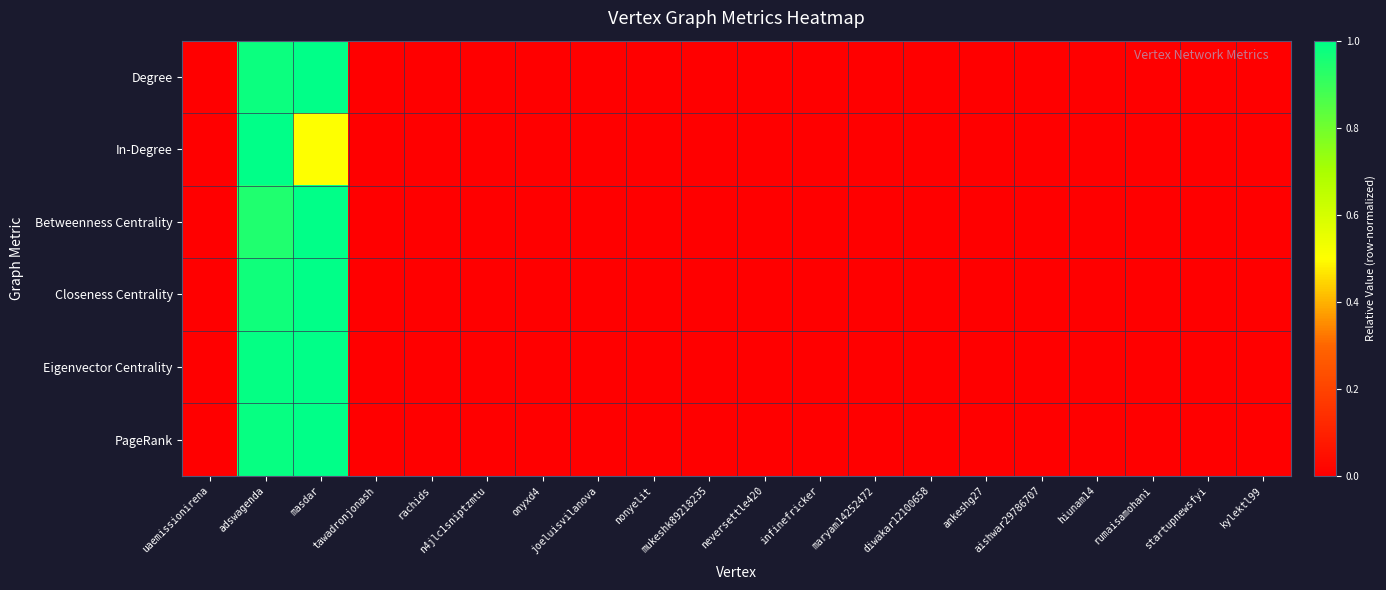

Reading left to right, extract all data points from this chart.

Degree: uaemissionirena=0.0	adswagenda=1.0	masdar=1.0	tawadronjonash=0.0	rachids=0.0	n4jlc1sniptzmtu=0.0	onyxd4=0.0	joeluisvilanova=0.0	nonyelit=0.0	mukeshk89218235=0.0	neversettle420=0.0	infinefricker=0.0	maryam14252472=0.0	diwakar12100658=0.0	ankeshg27=0.0	aishwar29786707=0.0	hiunam14=0.0	rumaisamohani=0.0	startupnewsfyi=0.0	kylektl99=0.0
In-Degree: uaemissionirena=0.0	adswagenda=1.0	masdar=0.5	tawadronjonash=0.0	rachids=0.0	n4jlc1sniptzmtu=0.0	onyxd4=0.0	joeluisvilanova=0.0	nonyelit=0.0	mukeshk89218235=0.0	neversettle420=0.0	infinefricker=0.0	maryam14252472=0.0	diwakar12100658=0.0	ankeshg27=0.0	aishwar29786707=0.0	hiunam14=0.0	rumaisamohani=0.0	startupnewsfyi=0.0	kylektl99=0.0
Betweenness Centrality: uaemissionirena=0.0	adswagenda=0.9	masdar=1.0	tawadronjonash=0.0	rachids=0.0	n4jlc1sniptzmtu=0.0	onyxd4=0.0	joeluisvilanova=0.0	nonyelit=0.0	mukeshk89218235=0.0	neversettle420=0.0	infinefricker=0.0	maryam14252472=0.0	diwakar12100658=0.0	ankeshg27=0.0	aishwar29786707=0.0	hiunam14=0.0	rumaisamohani=0.0	startupnewsfyi=0.0	kylektl99=0.0
Closeness Centrality: uaemissionirena=0.0	adswagenda=1.0	masdar=1.0	tawadronjonash=0.0	rachids=0.0	n4jlc1sniptzmtu=0.0	onyxd4=0.0	joeluisvilanova=0.0	nonyelit=0.0	mukeshk89218235=0.0	neversettle420=0.0	infinefricker=0.0	maryam14252472=0.0	diwakar12100658=0.0	ankeshg27=0.0	aishwar29786707=0.0	hiunam14=0.0	rumaisamohani=0.0	startupnewsfyi=0.0	kylektl99=0.0
Eigenvector Centrality: uaemissionirena=0.0	adswagenda=1.0	masdar=1.0	tawadronjonash=0.0	rachids=0.0	n4jlc1sniptzmtu=0.0	onyxd4=0.0	joeluisvilanova=0.0	nonyelit=0.0	mukeshk89218235=0.0	neversettle420=0.0	infinefricker=0.0	maryam14252472=0.0	diwakar12100658=0.0	ankeshg27=0.0	aishwar29786707=0.0	hiunam14=0.0	rumaisamohani=0.0	startupnewsfyi=0.0	kylektl99=0.0
PageRank: uaemissionirena=0.0	adswagenda=1.0	masdar=1.0	tawadronjonash=0.0	rachids=0.0	n4jlc1sniptzmtu=0.0	onyxd4=0.0	joeluisvilanova=0.0	nonyelit=0.0	mukeshk89218235=0.0	neversettle420=0.0	infinefricker=0.0	maryam14252472=0.0	diwakar12100658=0.0	ankeshg27=0.0	aishwar29786707=0.0	hiunam14=0.0	rumaisamohani=0.0	startupnewsfyi=0.0	kylektl99=0.0